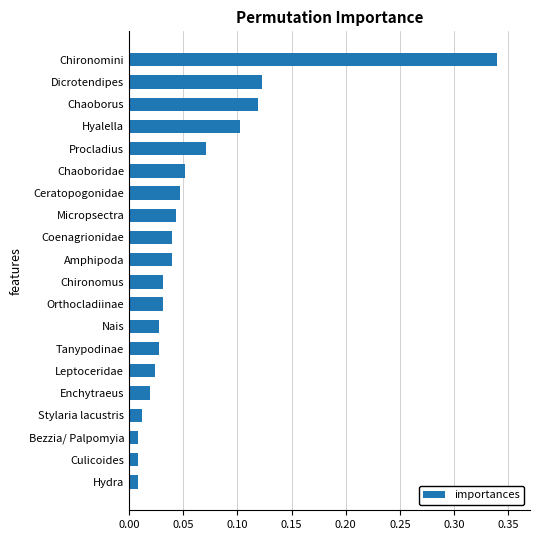

The chart shows a value of 0.1 at Hyalella. True or false?

True